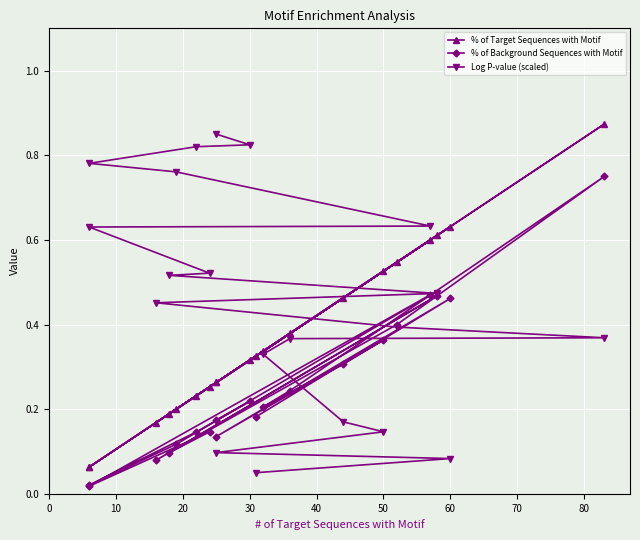

Rank the series by their average value, from highest to lowest.

Log P-value (scaled), % of Target Sequences with Motif, % of Background Sequences with Motif